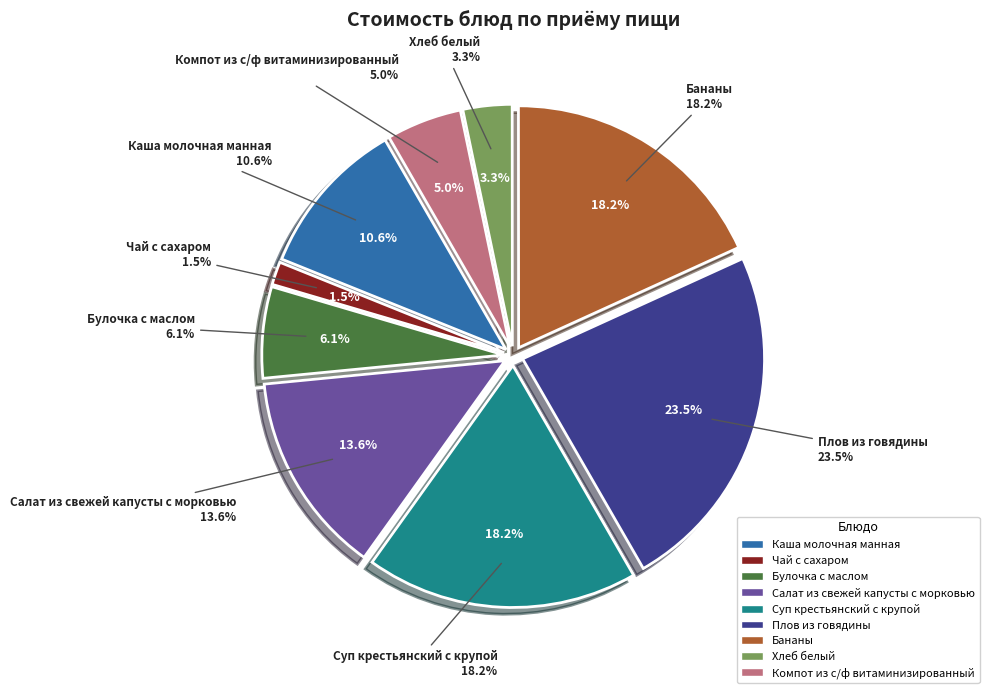

Count the number of slices in the pie.

9